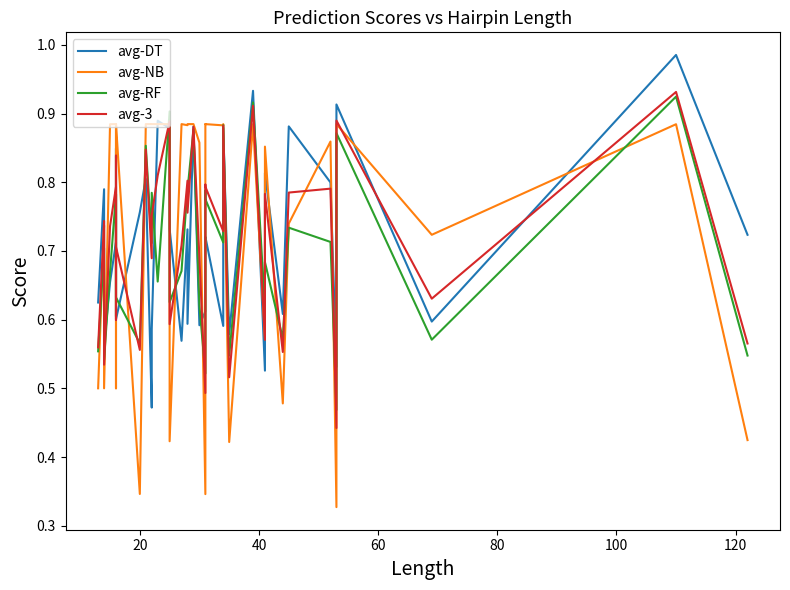

How many times do avg-DT and avg-NB cross each other?

20